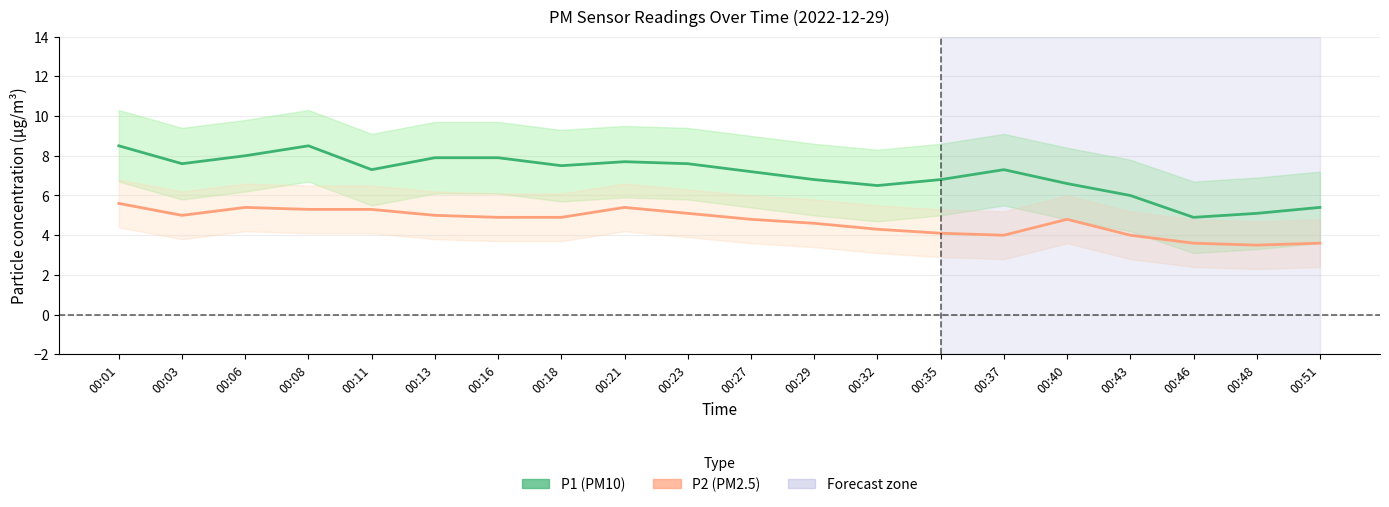

What is the spread (max minus min) of values at 00:06?

2.6